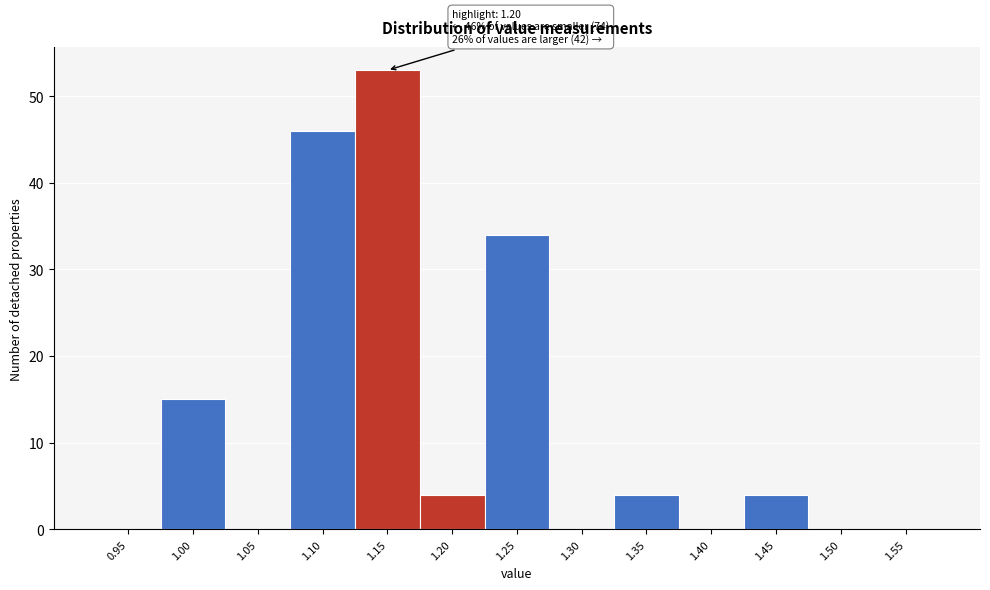

Reading left to right, transcribe all the data shown in this chart.

0.95=0	1.00=15	1.05=0	1.10=46	1.15=53	1.20=4	1.25=34	1.30=0	1.35=4	1.40=0	1.45=4	1.50=0	1.55=0